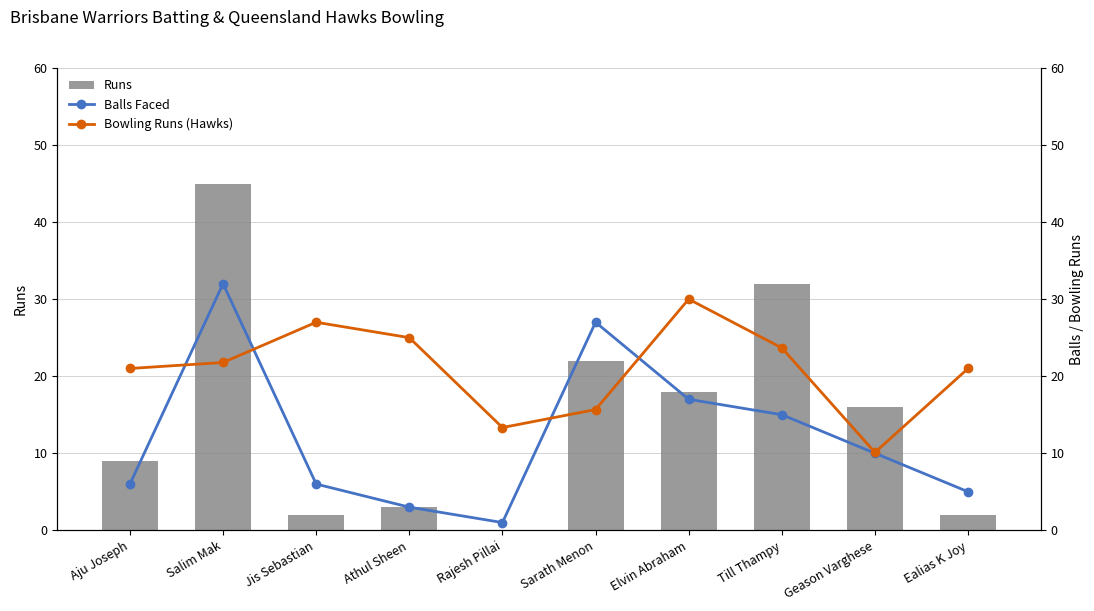

What is the highest value of the Bowling Runs (Hawks) series?

30.0